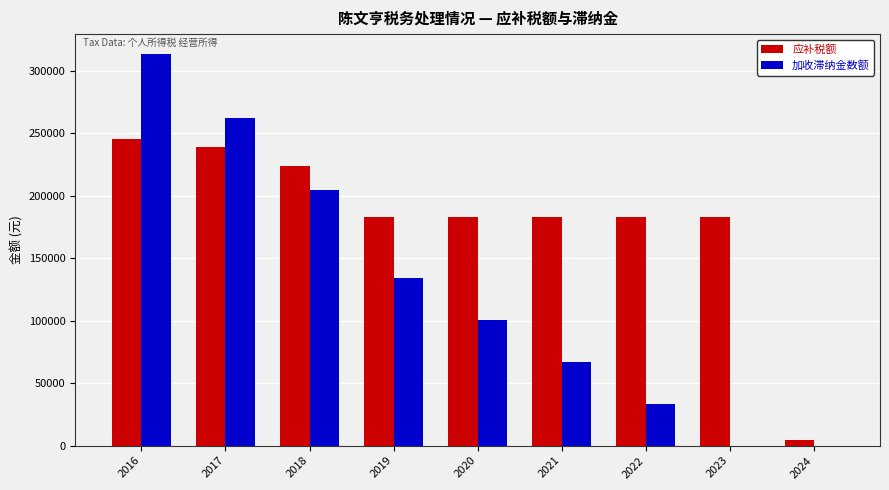

Is the value of 应补税额 at 2024 greater than the value of 加收滞纳金数额 at 2021?

No